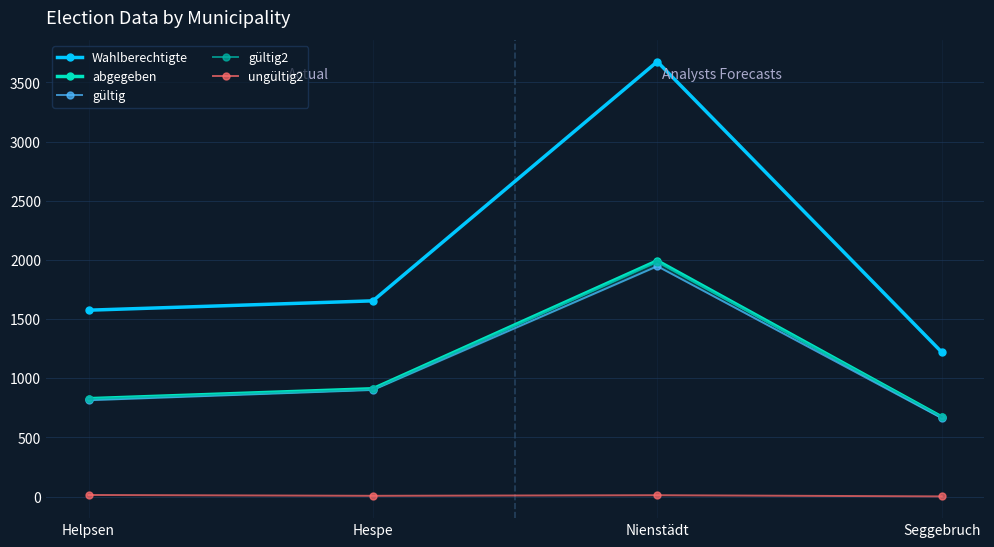

What is the approximate value of abgegeben at Helpsen?

827